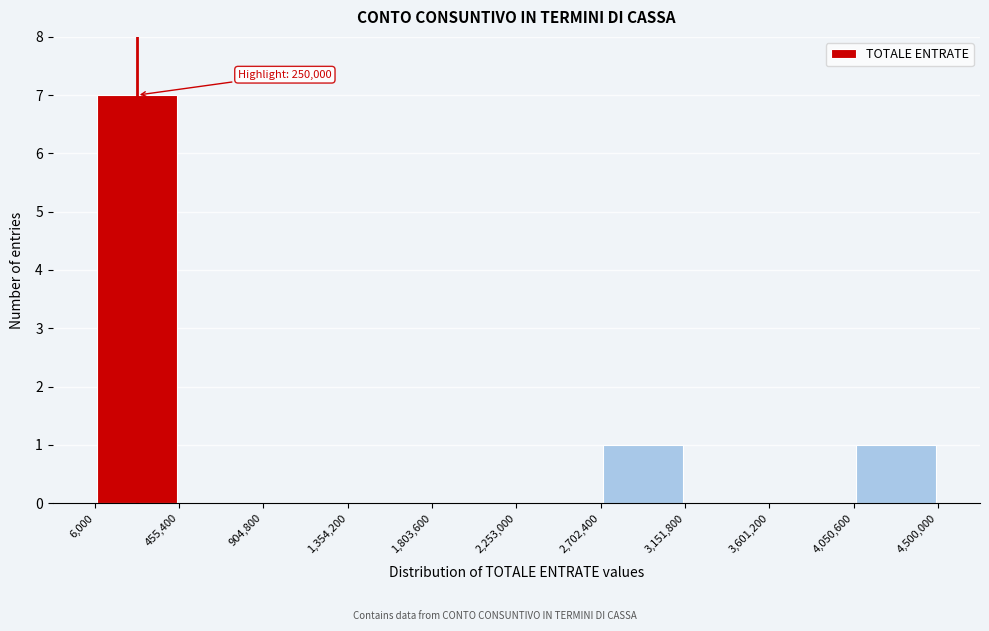

Over which range of the x-axis is the bar tallest?

6,000 to 455,400